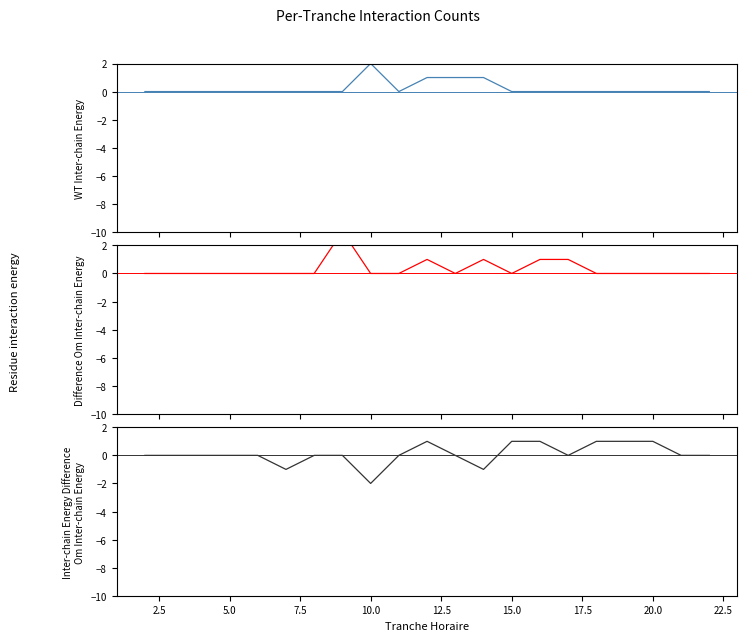

What are all the series names shown in the legend?

ENTREES_NB_HORAIRE, SORTIES_NB_HORAIRE, Inter-chain Energy Difference